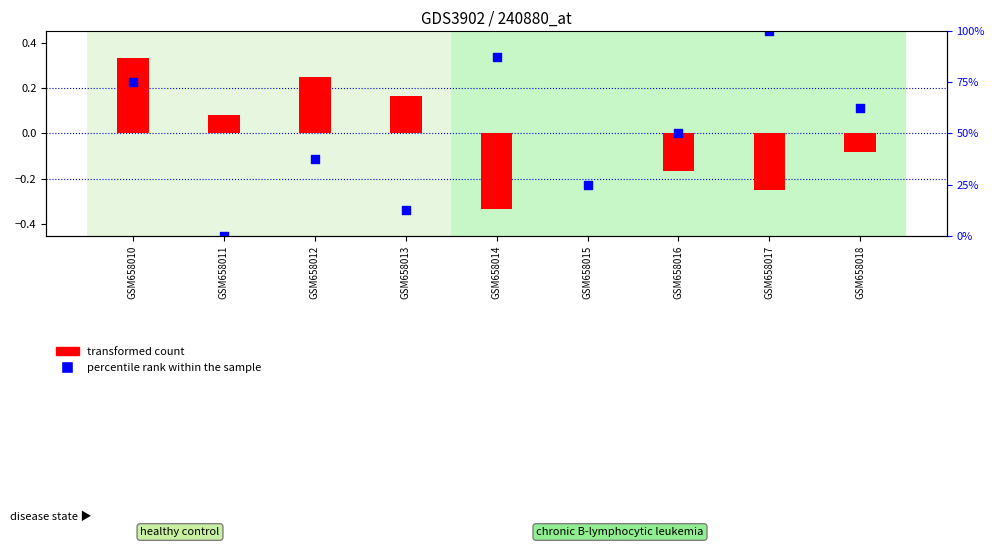

Which series reaches the maximum Y coordinate?

percentile rank within the sample